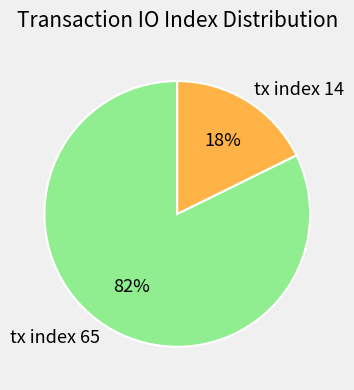

To the nearest percent, what percentage of the pie is tx index 65?

82%